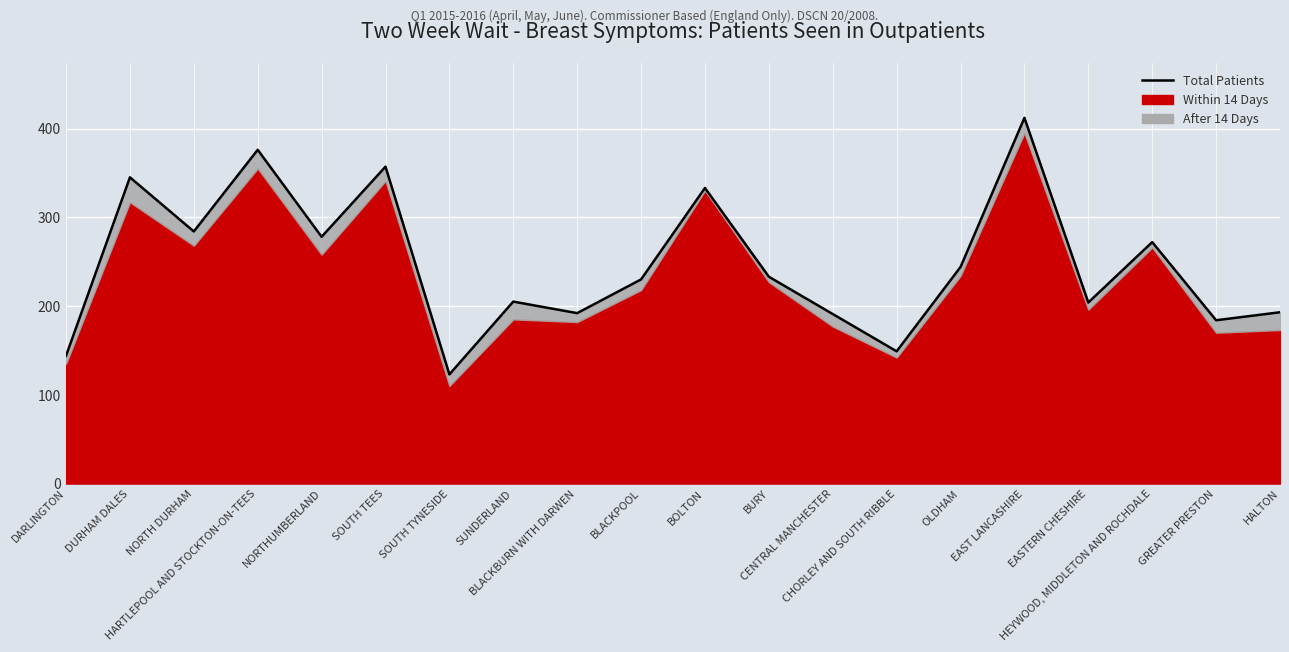

What is the label of the 16th point from the right?

NORTHUMBERLAND